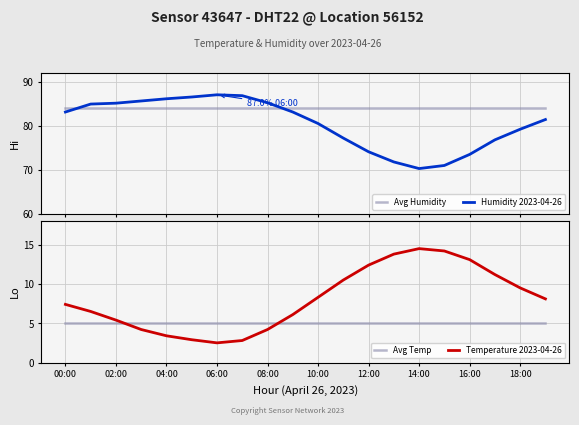

What is the maximum value for Avg Temp?

5.0